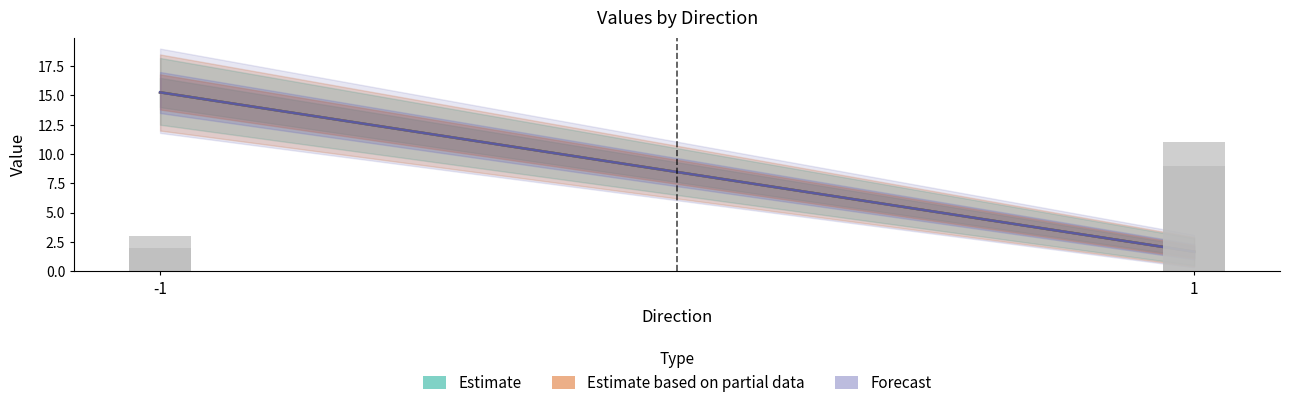

What is the difference between the second highest and minimum values in the value series?

13.6